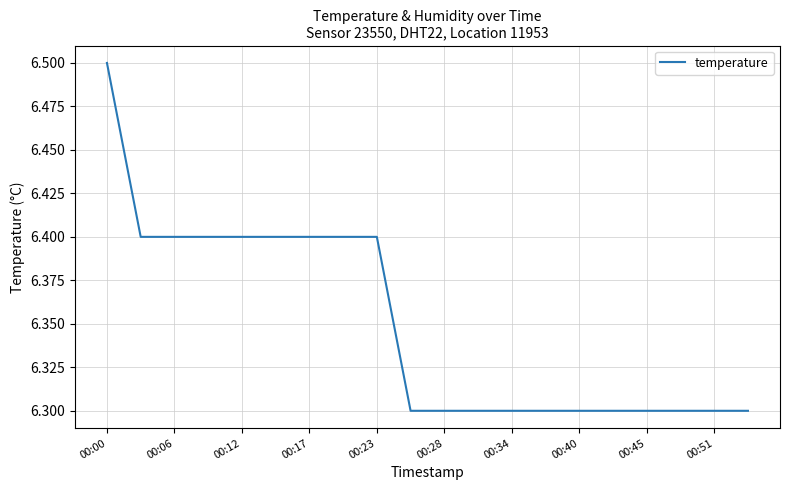

What is the smallest value displayed?

6.3